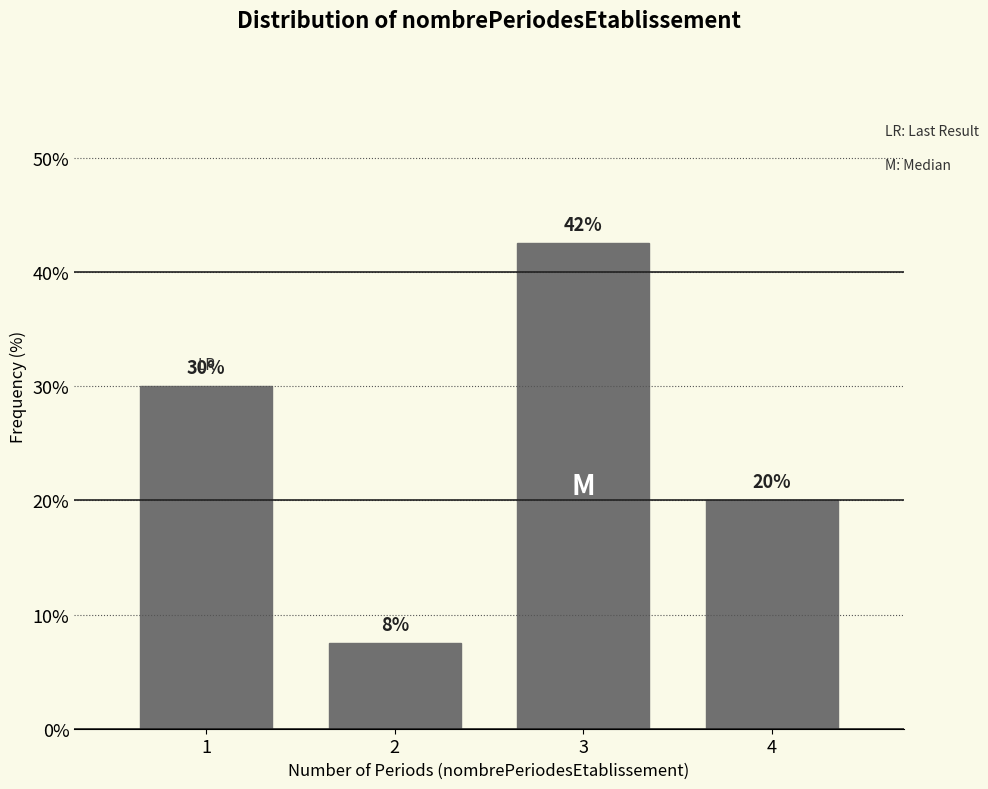

Read the value at 3.

42.5